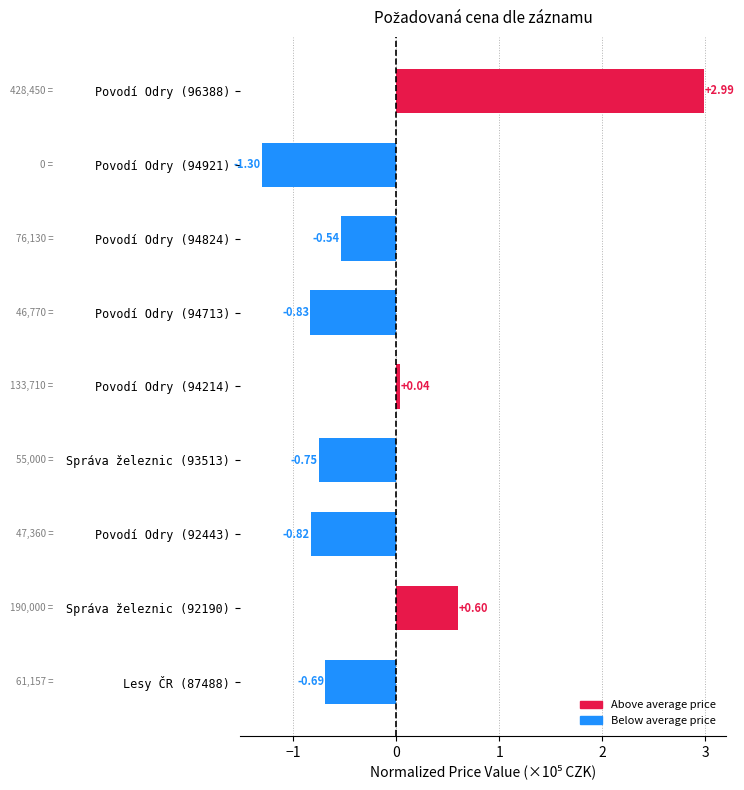

Where is the data nearest to the value 0?

Povodí Odry (94214)